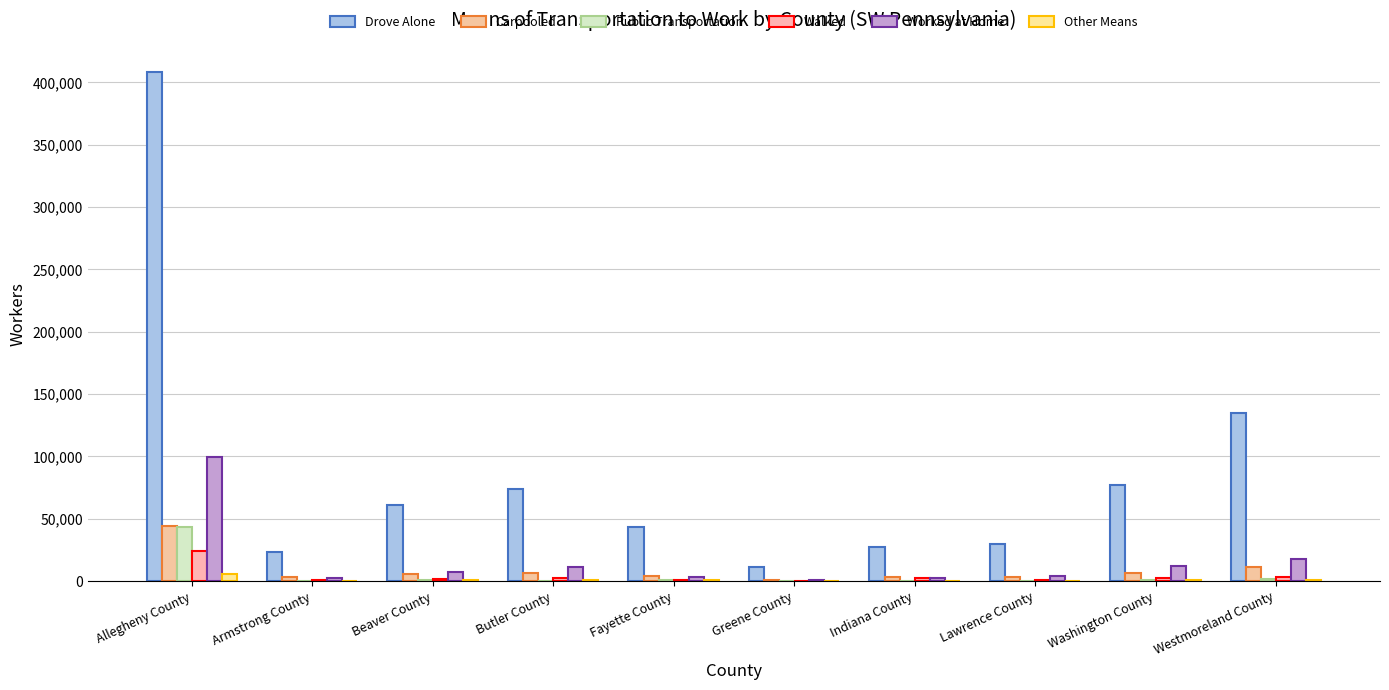

What is the lowest value of the Other Means series?

211